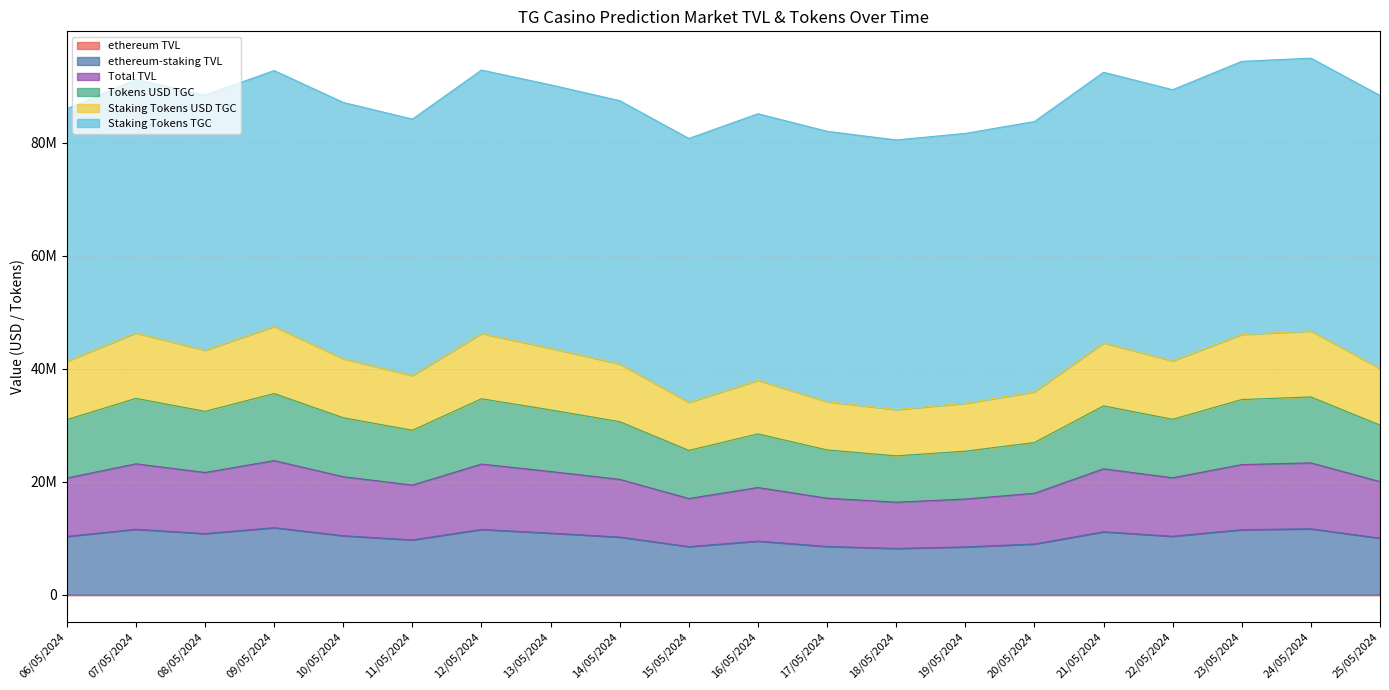

Between 12/05/2024 and 14/05/2024, which series saw the biggest shift?

Tokens USD TGC